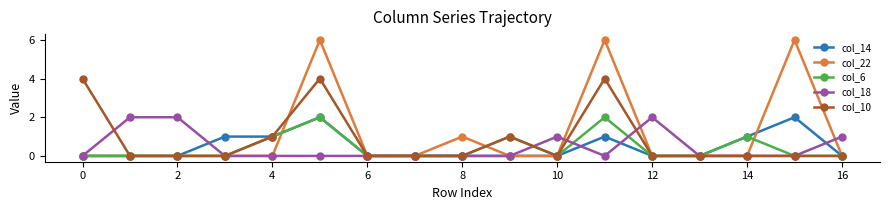

What is the value of the col_14 point at the 12th from the left?

1